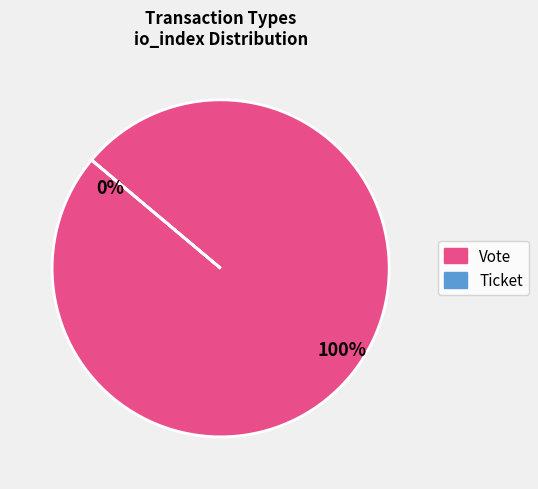

Does Ticket represent more than half of the total?

No